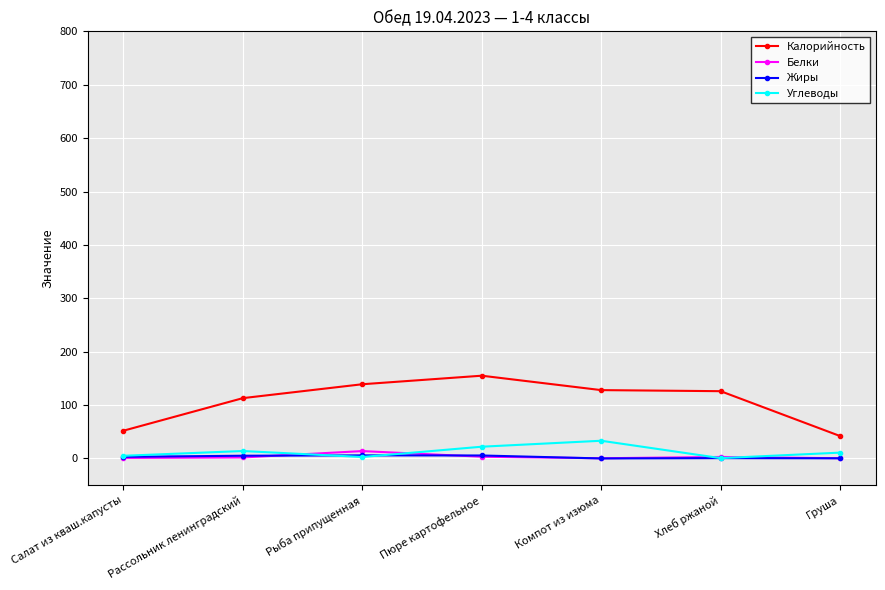

Is it true that Белки equals 1.0 at Салат из кваш.капусты?

True